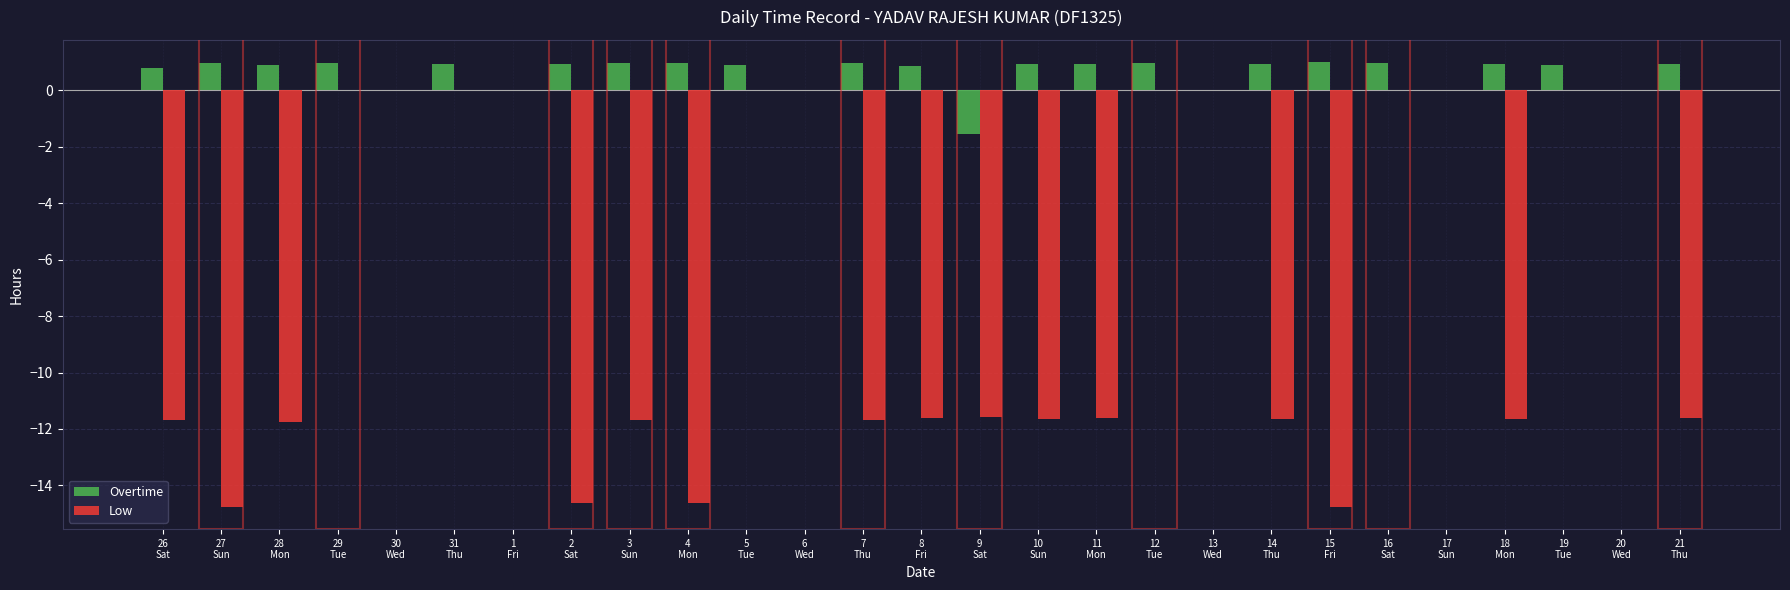

Which series has the largest total across all categories?

Overtime